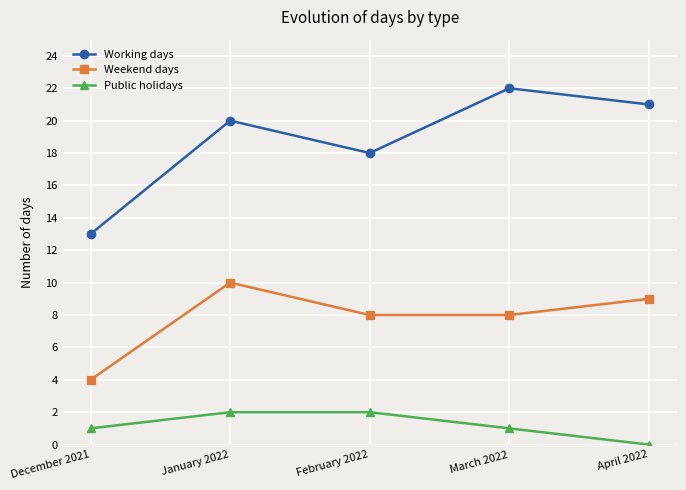

List the labels in order of Working days value, smallest first.

December 2021, February 2022, January 2022, April 2022, March 2022